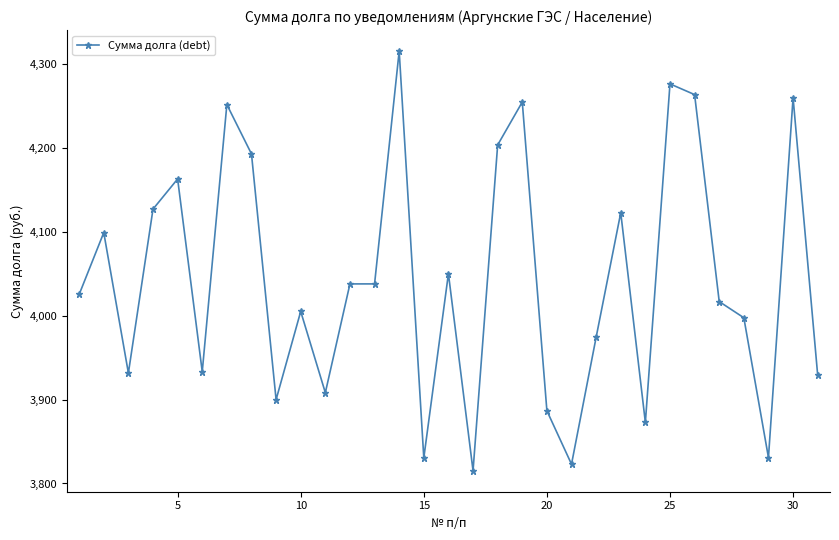

What is the value of the 29th point from the left?

3830.9